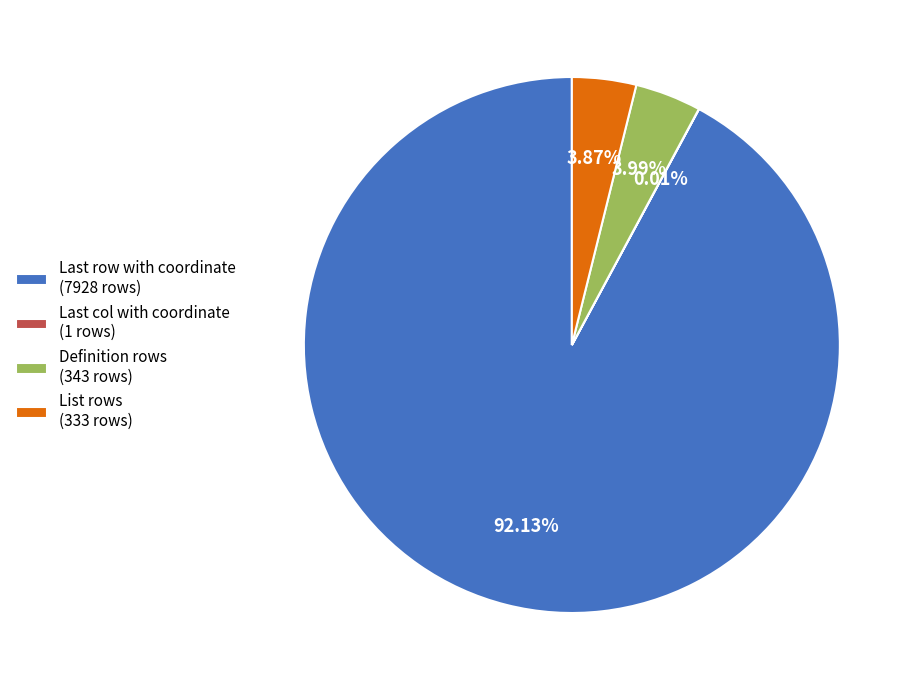

Is there any slice that represents more than half of the pie?

Yes